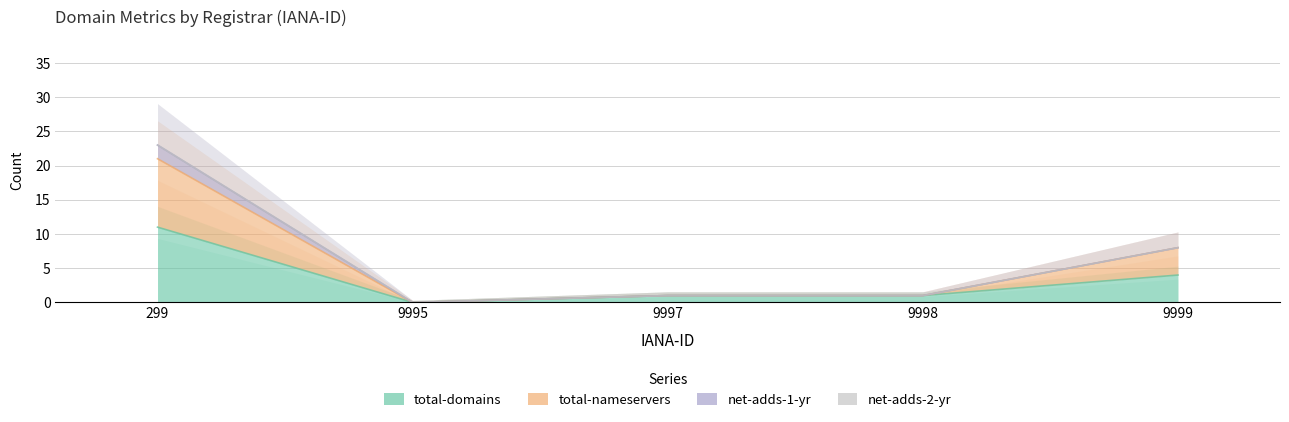

True or false: total-domains has more than 1 interior local peaks.

False